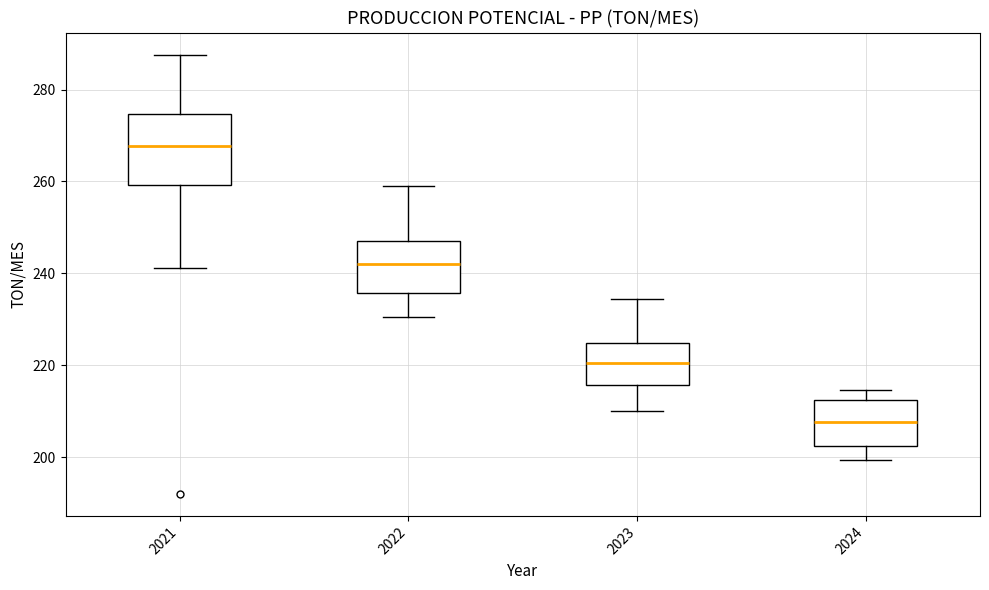

Which box's median line is the lowest?

2024